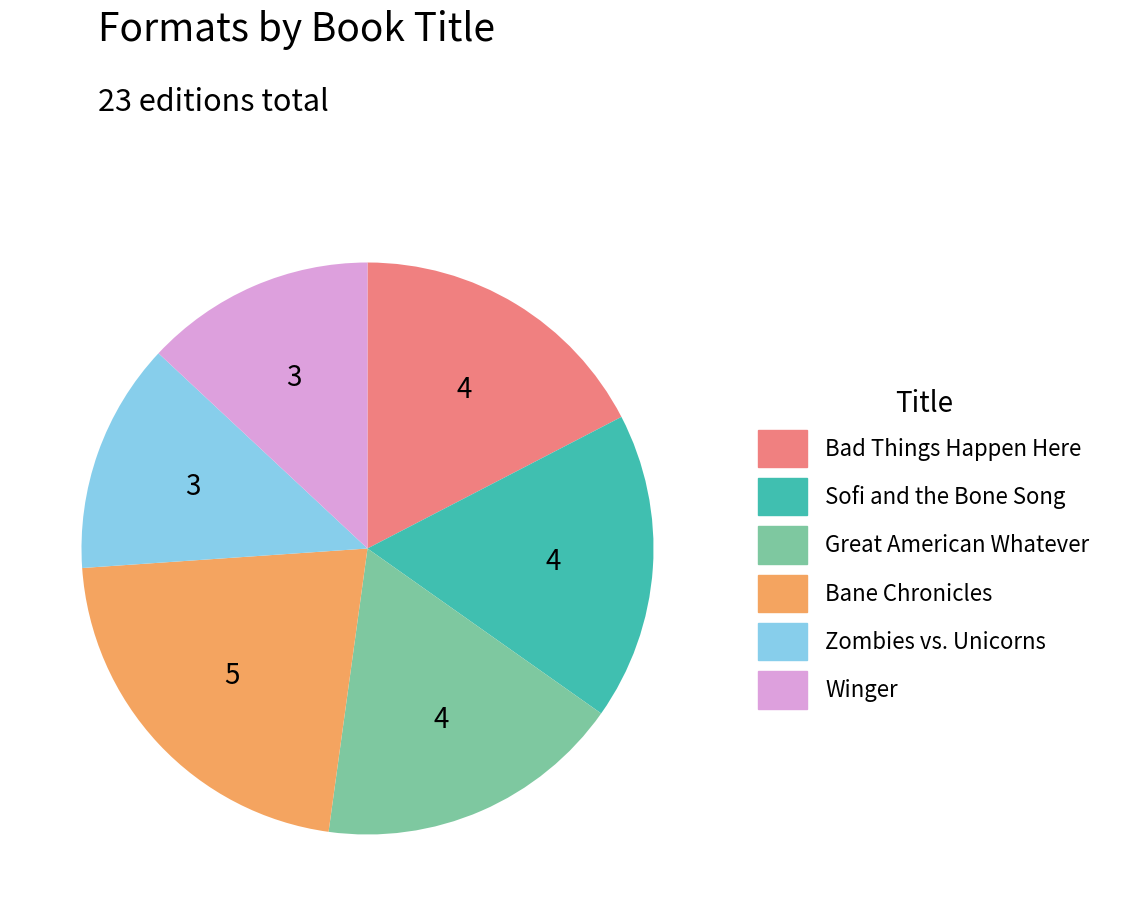

Is it true that Sofi and the Bone Song is 17% of the pie?

True